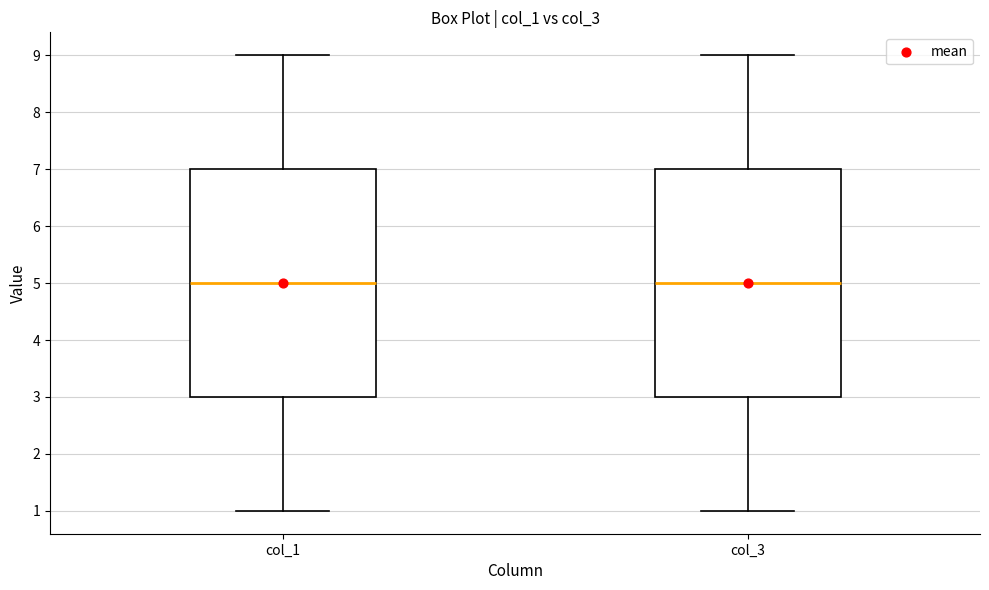

Reading left to right, transcribe this box plot: for each box, give where its median line is, the range the box spans, and where its two whiskers end, as read against the y-axis. The values are not printed on the chart, so give them approximately, as read against the axis.

col_1: median 5, box 3 to 7, whiskers 1 to 9
col_3: median 5, box 3 to 7, whiskers 1 to 9